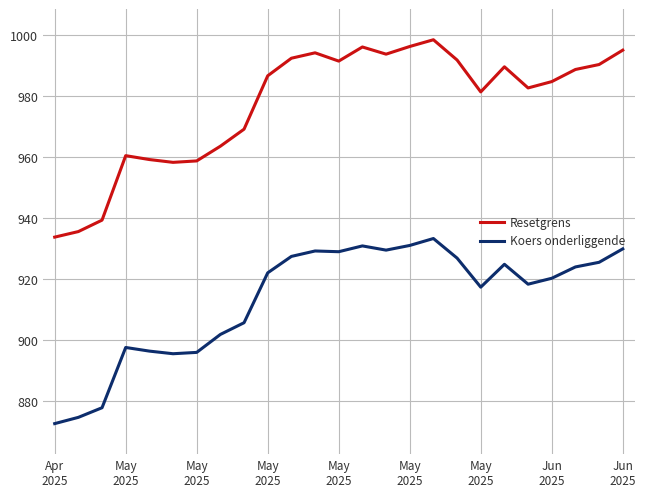

Is this an area chart (filled region under the line)?

No